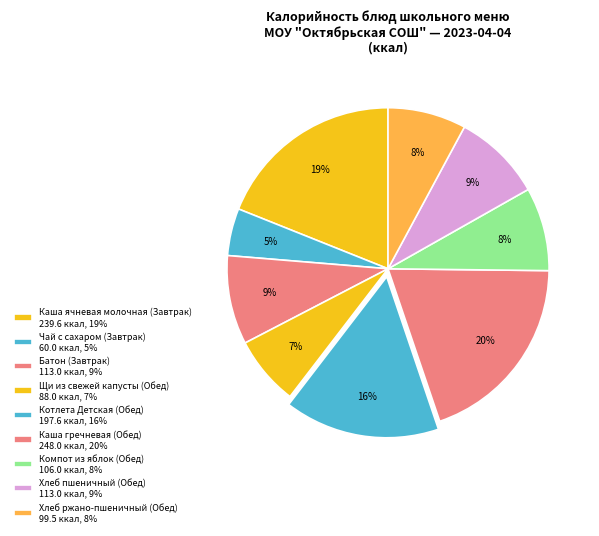

What percentage is the Каша ячневая молочная (Завтрак) slice, to the nearest percent?

19%